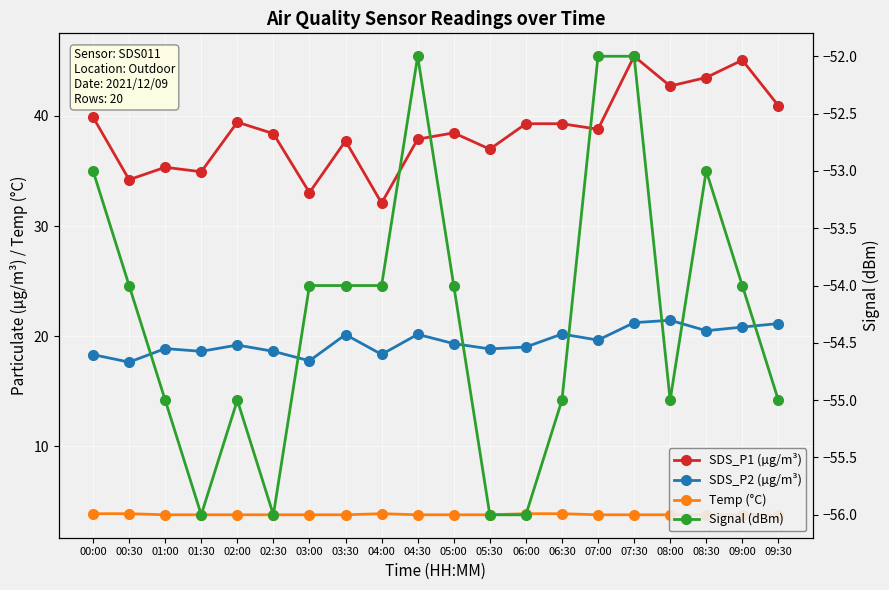

Does the chart display data point markers on the line(s)?

Yes